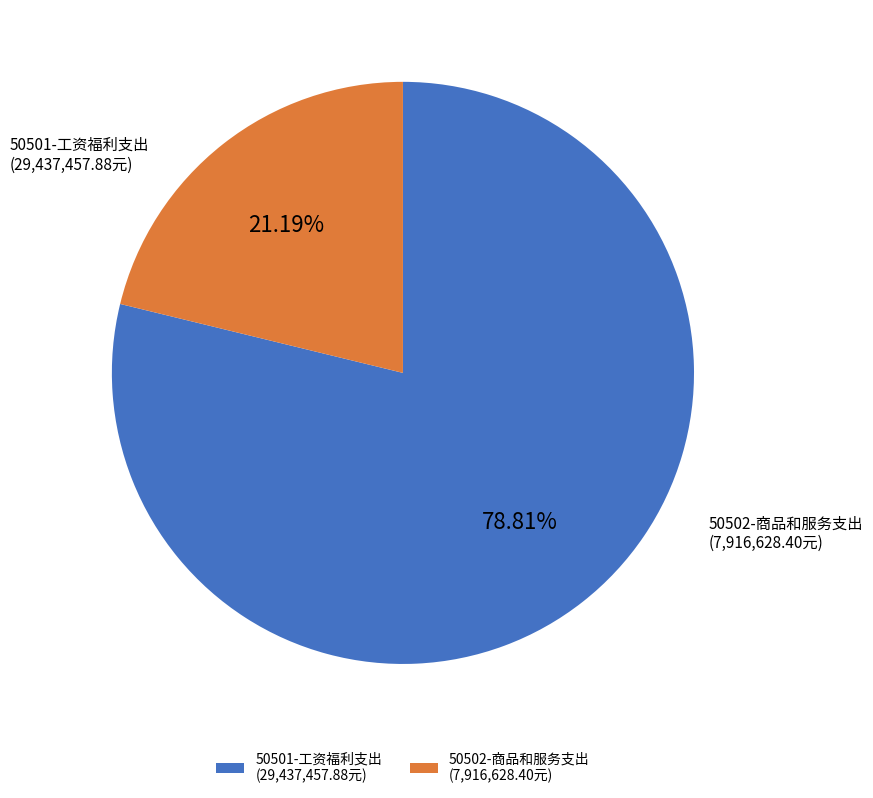

Between 50502-商品和服务支出 and 50501-工资福利支出, which is larger?

50501-工资福利支出